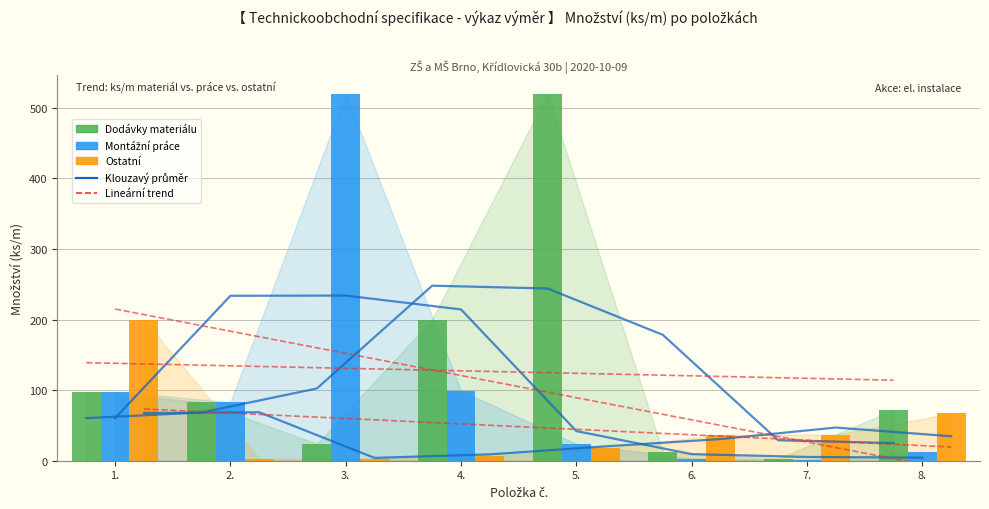

What is the label of the 5th bar from the left?

5.